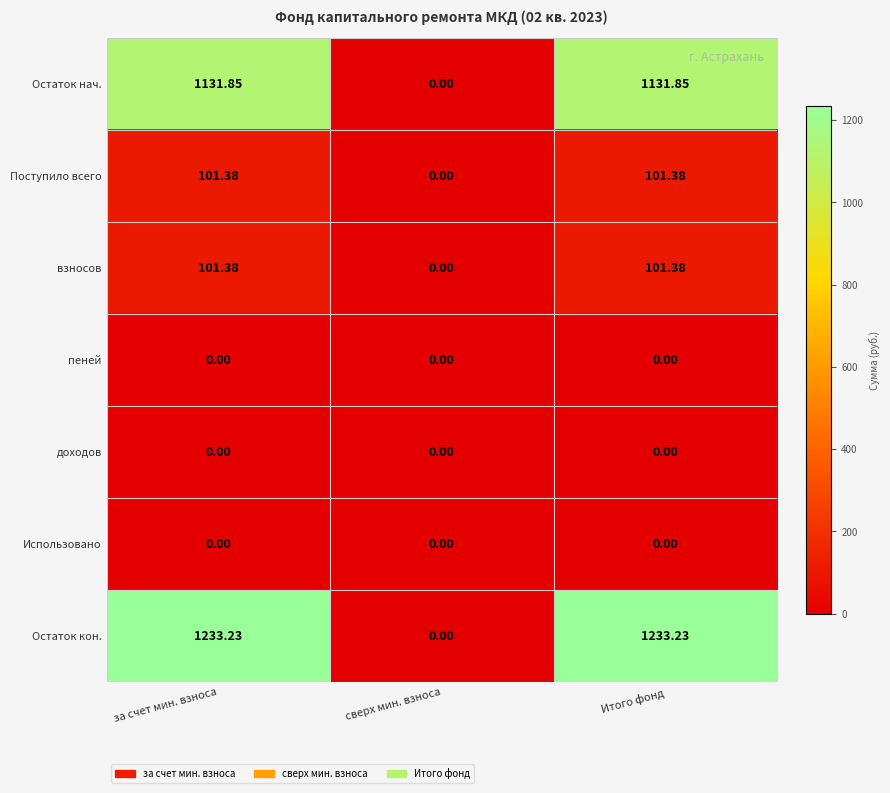

Is the value of Использовано at Итого фонд greater than the value of Остаток кон. at Итого фонд?

No